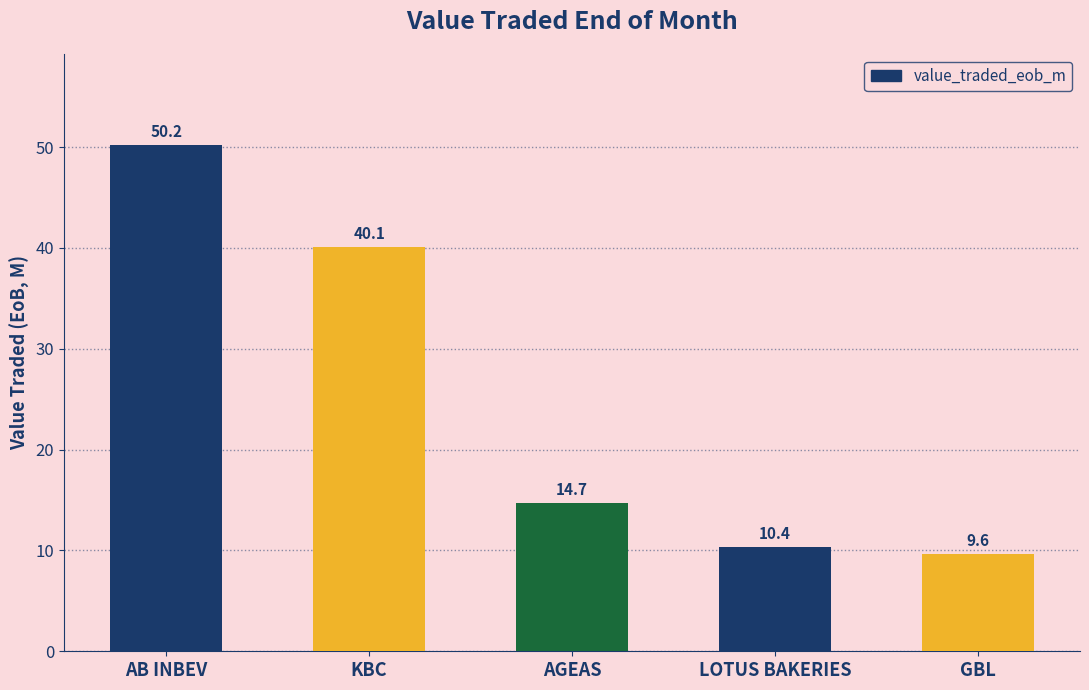

What is the difference between the second highest and second lowest values?

29.7